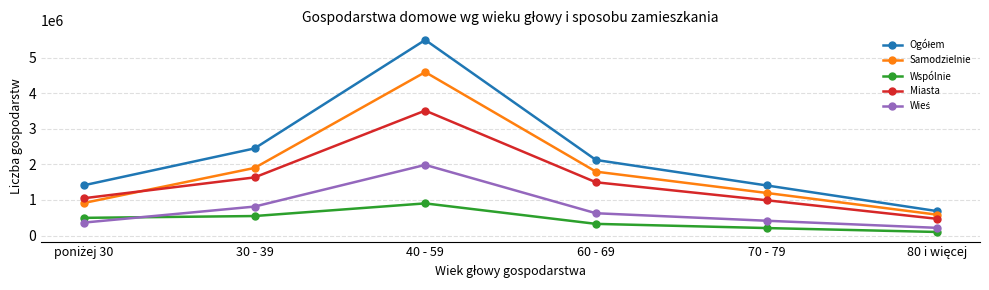

In Miasta, how many points are higher than both neighbors (excluding endpoints)?

1